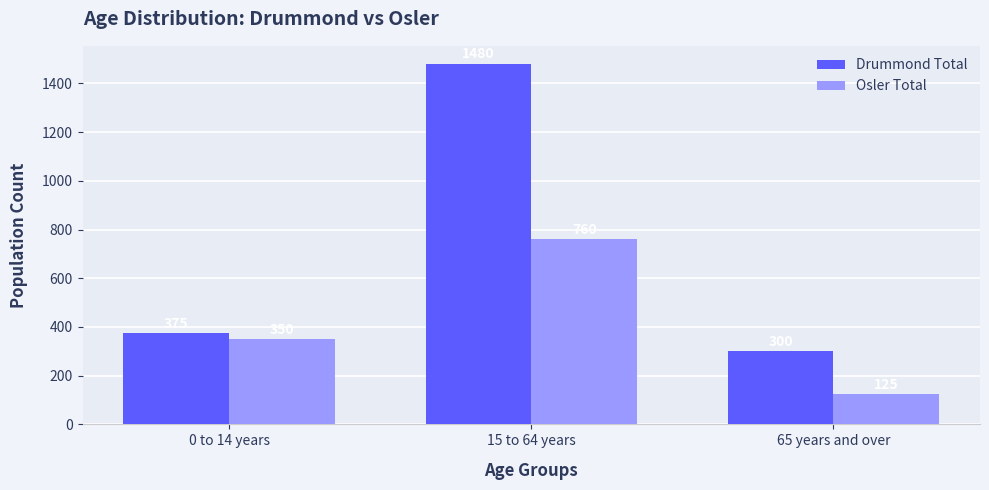

At which label is Osler Total closest to 442?

0 to 14 years